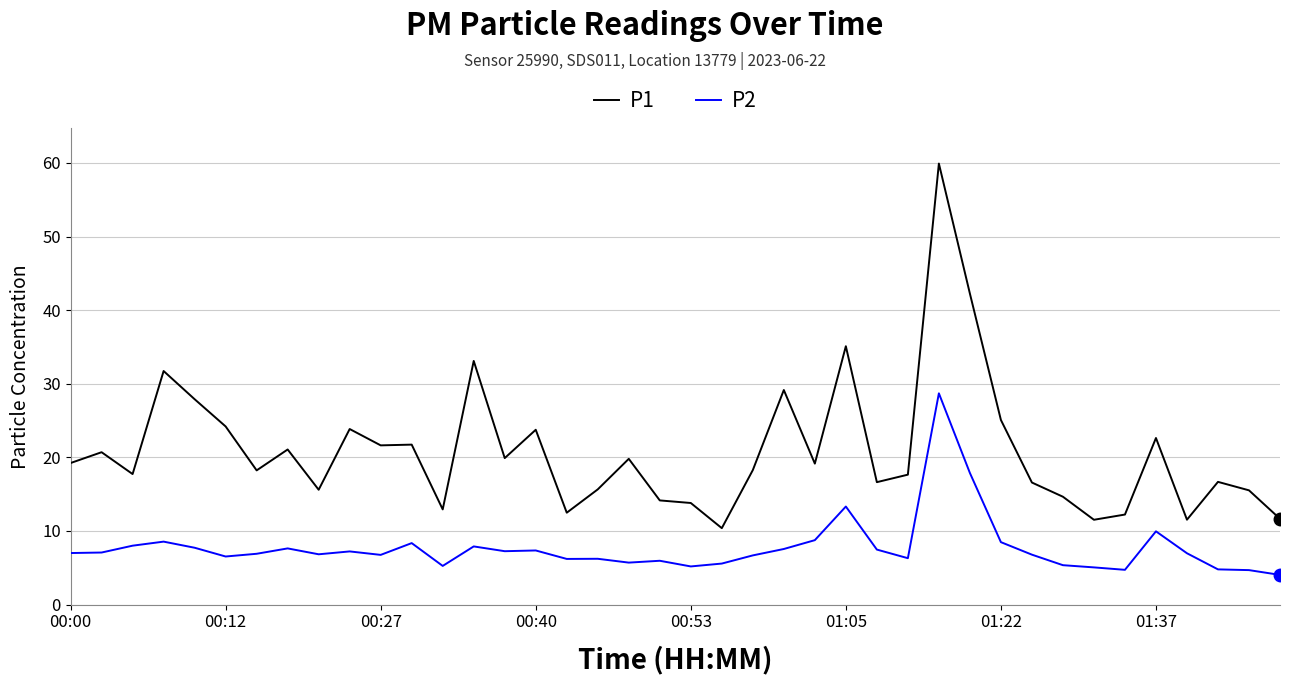

At how many categories does at least one series exceed 53?

1